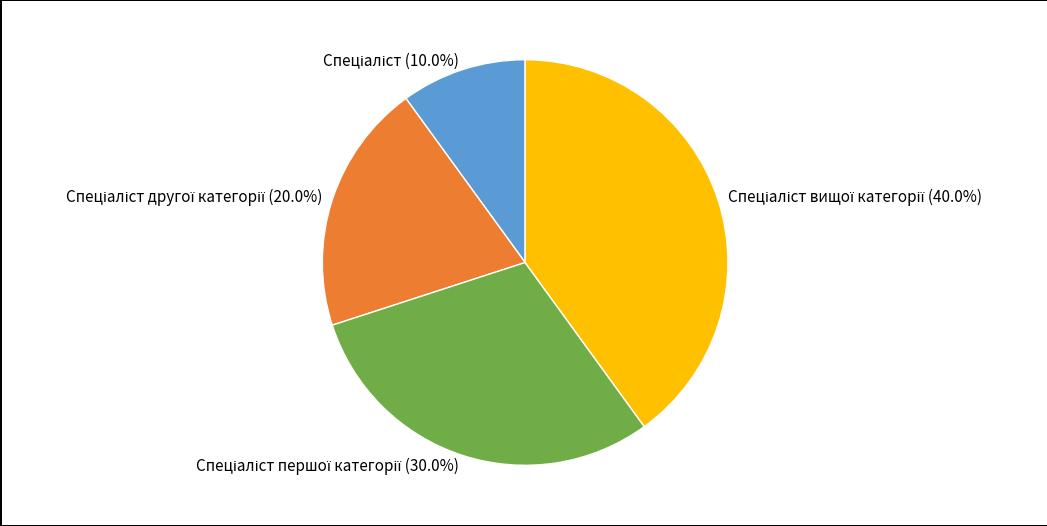

Is there any slice that represents more than half of the pie?

No